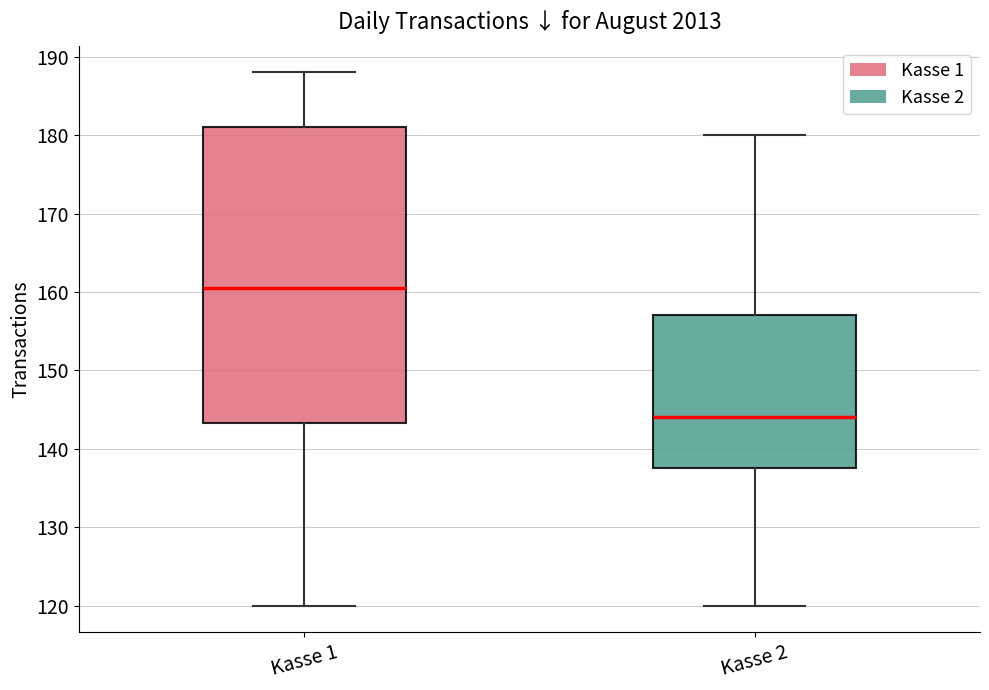

Which box is the tallest, from its lower edge to its upper edge?

Kasse 1